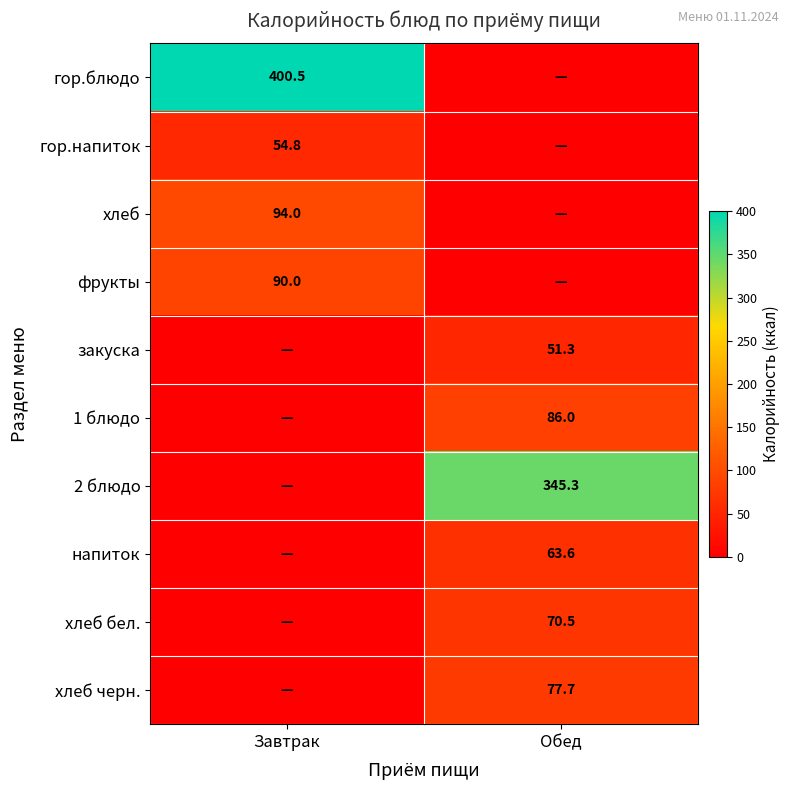

The 1 блюдо series shows 147.4 at Обед. True or false?

False